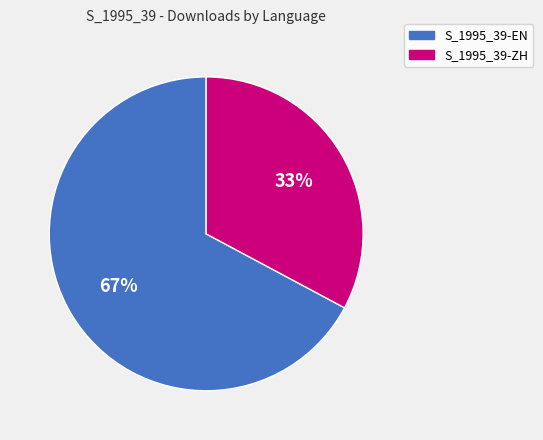

What is the smallest slice in the pie chart?

S_1995_39-ZH